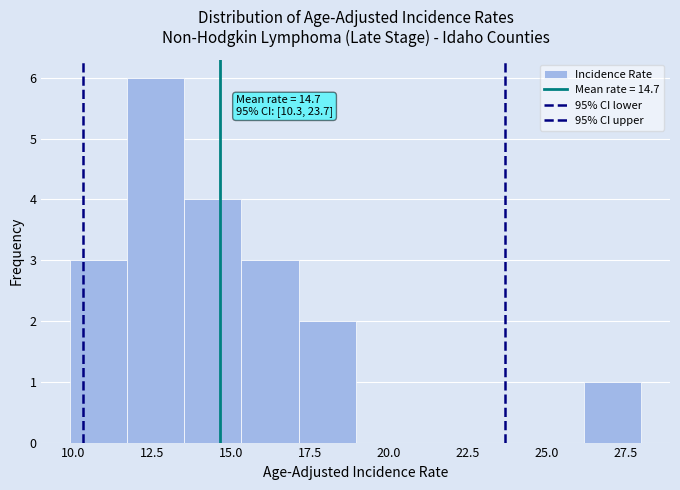

Read against the x-axis, roughly where is the centre of the tallest bar?

12.5